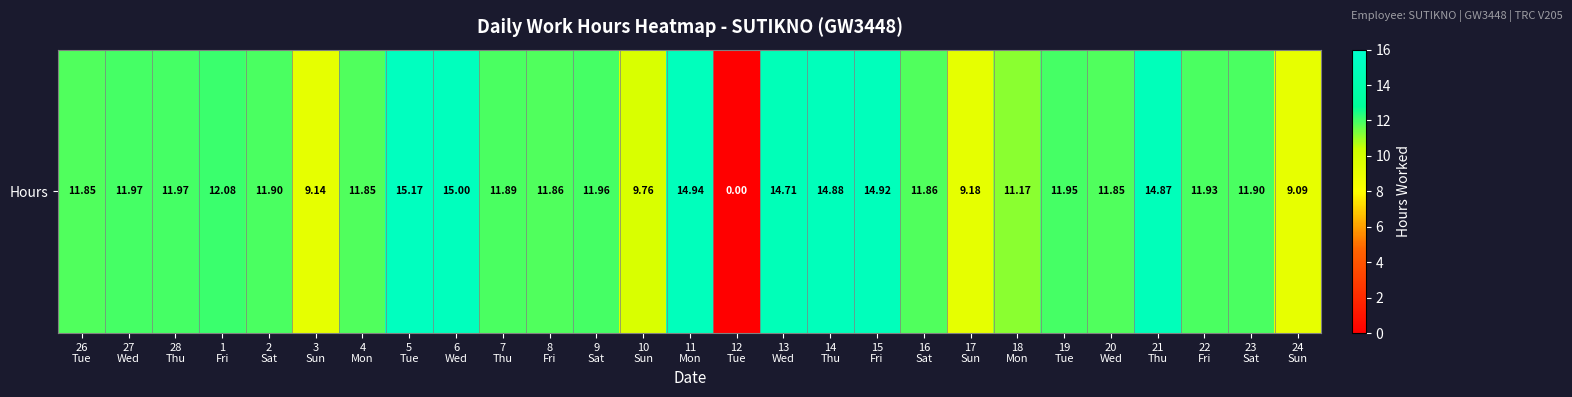

Which label corresponds to the largest value in the chart?

5
Tue